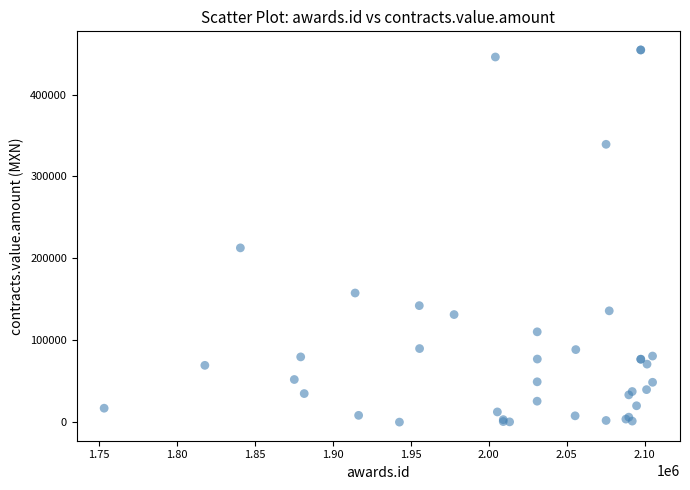

What Y value in the scatter plot is closest to 227337?

212873.2